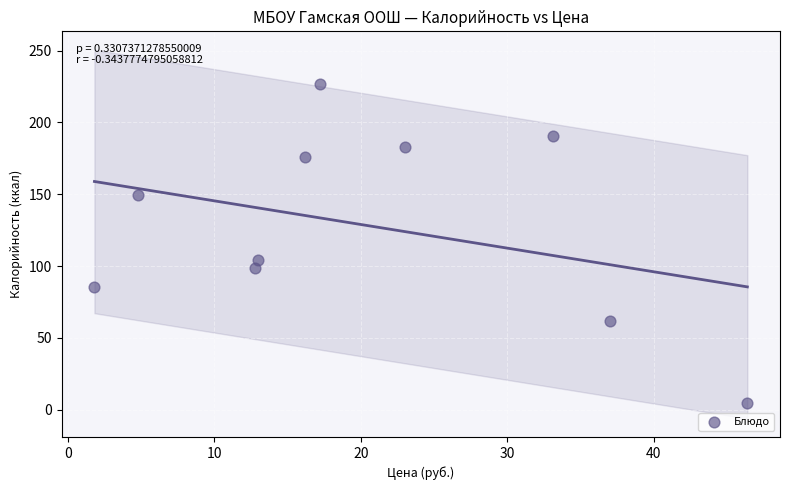

What Y value in the scatter plot is closest to 115?

104.0